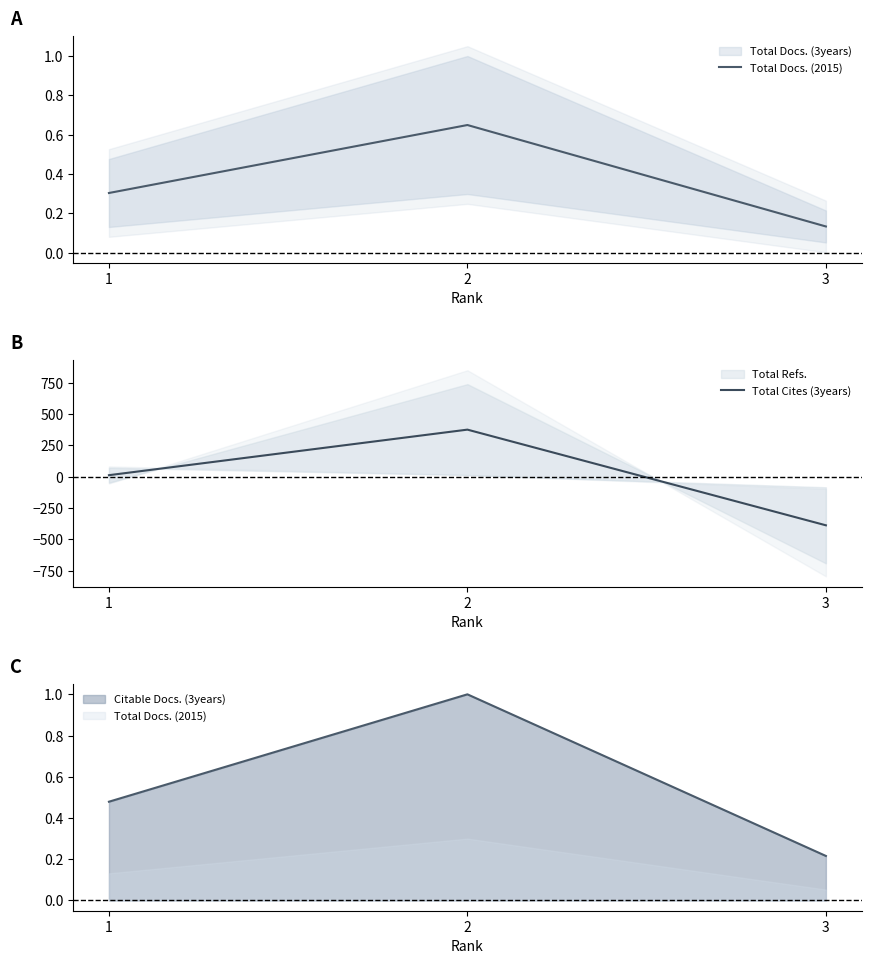

Count the number of data series in this chart.

2